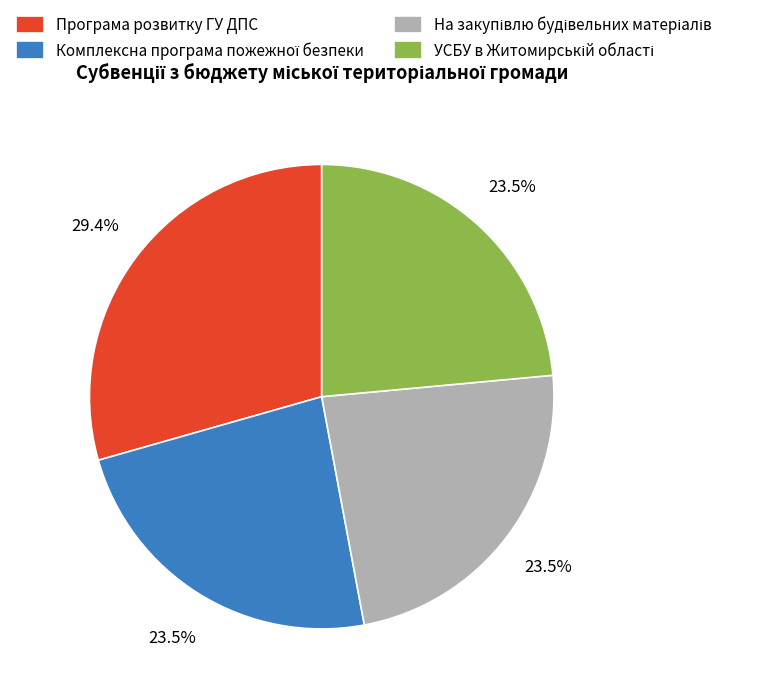

What percentage is NOT represented by Програма розвитку ГУ ДПС?

70.6%